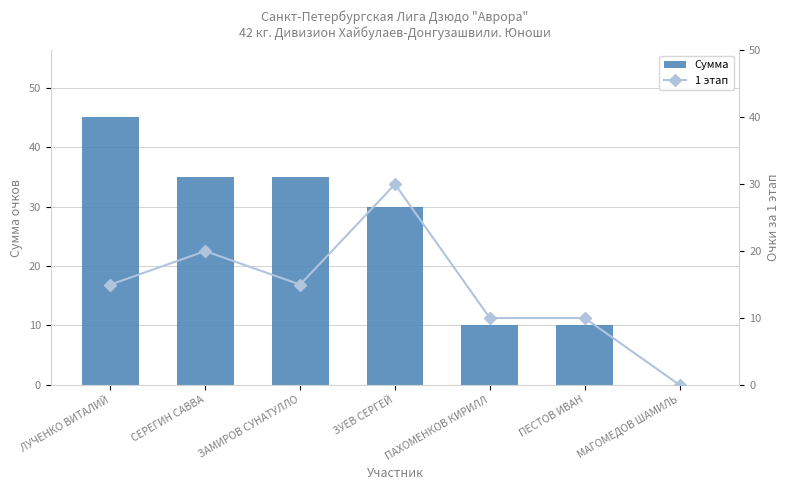

At which label does Сумма first exceed 30?

ЛУЧЕНКО ВИТАЛИЙ